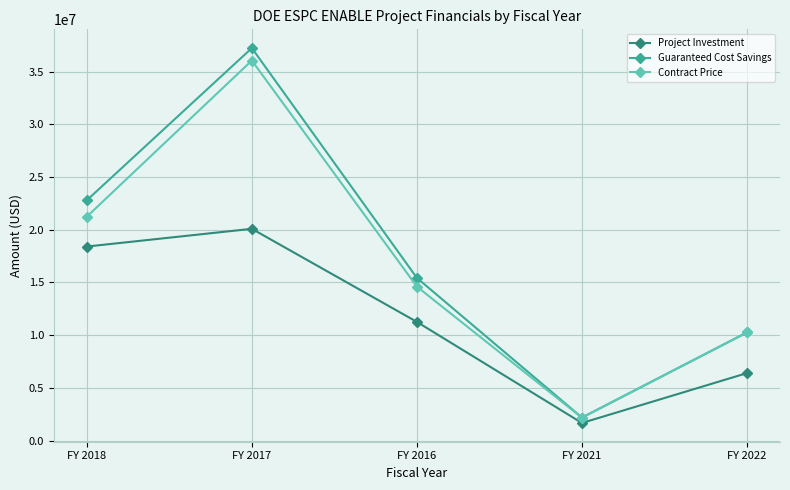

What is the label of the 1st point from the right?

FY 2022